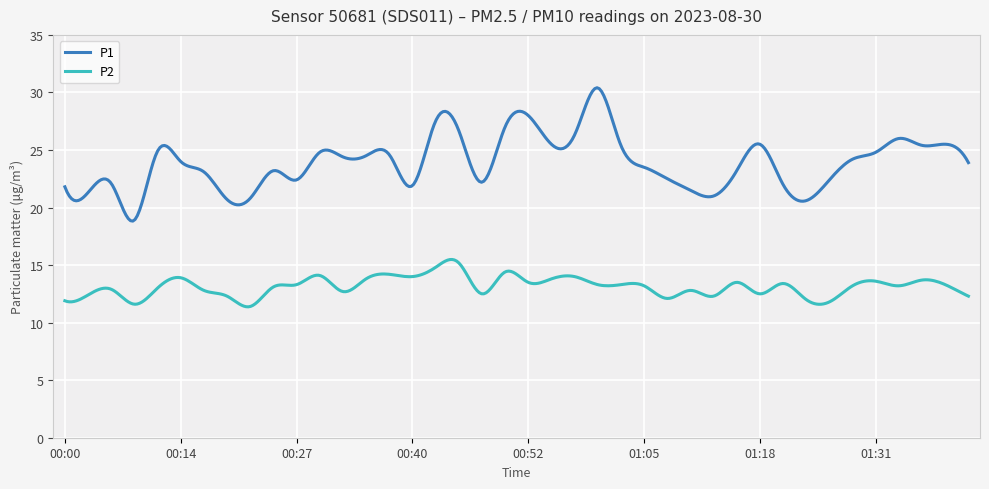

Rank the series by their average value, from highest to lowest.

P1, P2